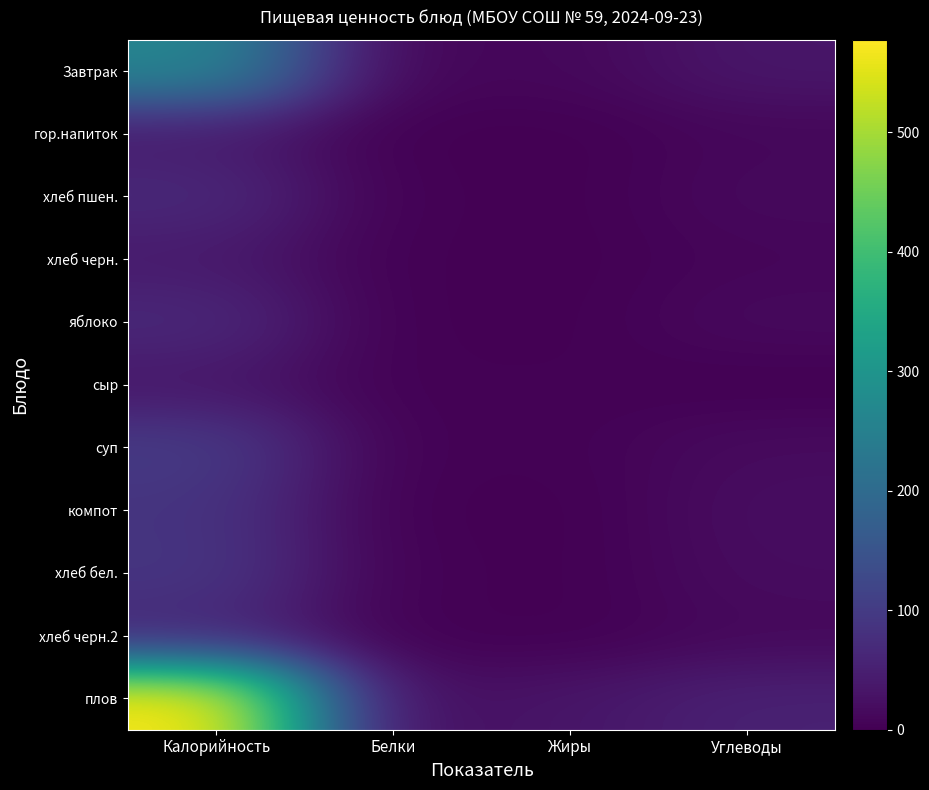

Reading left to right, what are all the values shown in this chart?

Завтрак: Калорийность=265.4	Белки=7.7	Жиры=10.6	Углеводы=34.9
гор.напиток: Калорийность=41.9	Белки=0.2	Жиры=0.1	Углеводы=10.2
хлеб пшен.: Калорийность=67.6	Белки=2.3	Жиры=0.3	Углеводы=14.0
хлеб черн.: Калорийность=40.3	Белки=1.4	Жиры=0.3	Углеводы=8.1
яблоко: Калорийность=66.6	Белки=0.6	Жиры=0.6	Углеводы=14.7
сыр: Калорийность=35.3	Белки=2.3	Жиры=2.9	Углеводы=0.0
суп: Калорийность=100.7	Белки=2.3	Жиры=2.7	Углеводы=16.7
компот: Калорийность=86.4	Белки=0.8	Жиры=0.0	Углеводы=20.8
хлеб бел.: Калорийность=90.1	Белки=3.0	Жиры=0.4	Углеводы=18.7
хлеб черн.2: Калорийность=60.5	Белки=2.0	Жиры=0.4	Углеводы=12.2
плов: Калорийность=577.6	Белки=16.5	Жиры=33.2	Углеводы=53.2